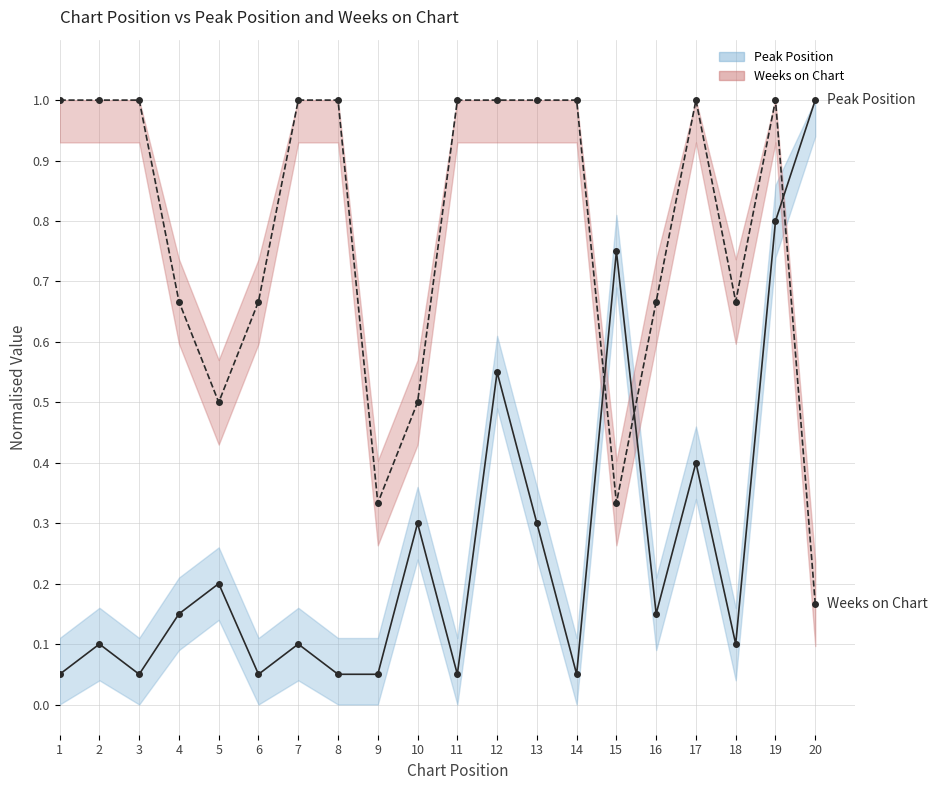

Reading left to right, list all the values displayed in this chart.

Peak Position: 1=0.1	2=0.1	3=0.1	4=0.1	5=0.2	6=0.1	7=0.1	8=0.1	9=0.1	10=0.3	11=0.1	12=0.6	13=0.3	14=0.1	15=0.8	16=0.1	17=0.4	18=0.1	19=0.8	20=1.0
Weeks on Chart: 1=1.0	2=1.0	3=1.0	4=0.7	5=0.5	6=0.7	7=1.0	8=1.0	9=0.3	10=0.5	11=1.0	12=1.0	13=1.0	14=1.0	15=0.3	16=0.7	17=1.0	18=0.7	19=1.0	20=0.2